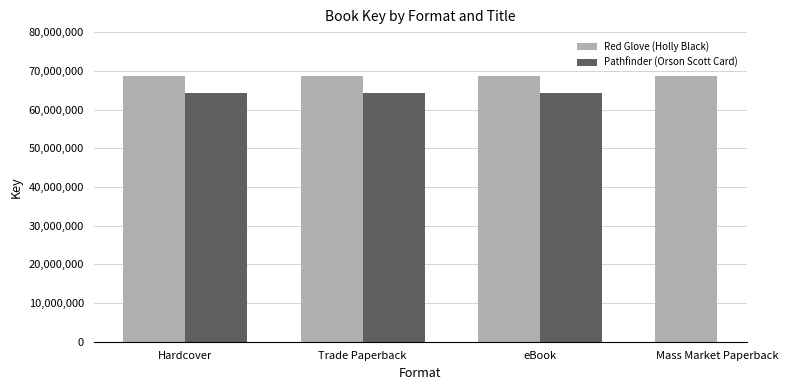

What is the value of the Red Glove (Holly Black) bar at the 1st from the left?

68707508.0